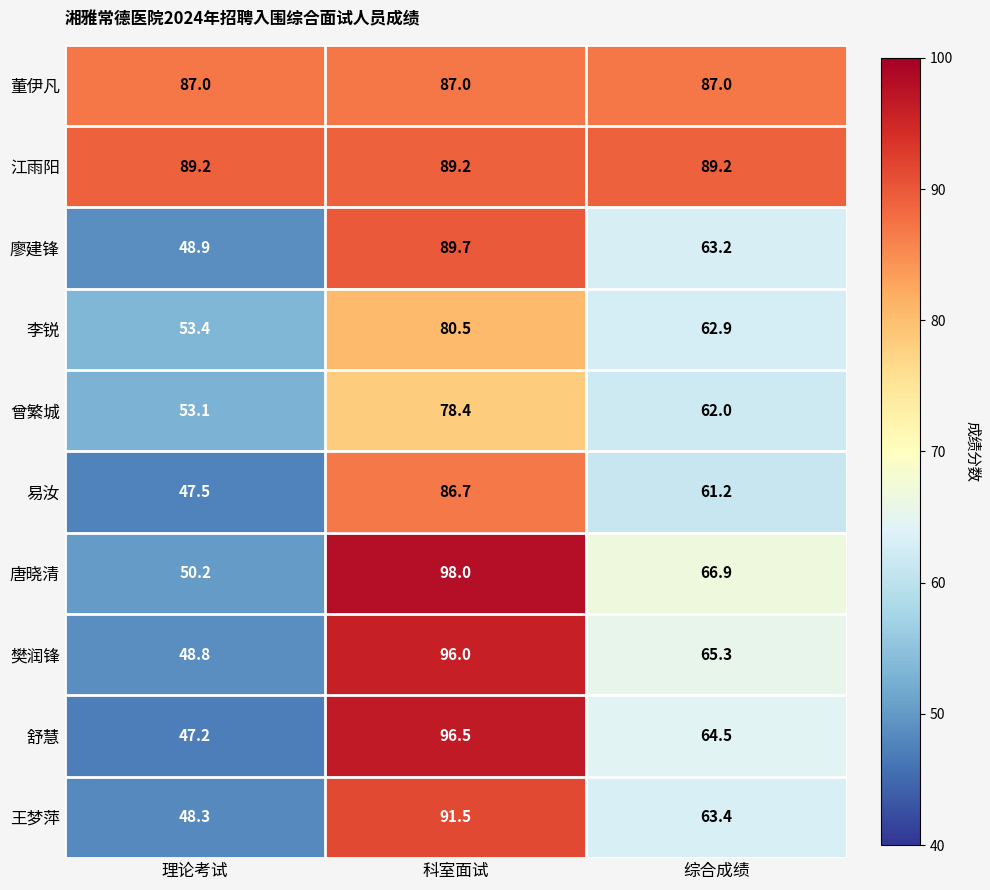

At which category is the sum across all series the highest?

科室面试